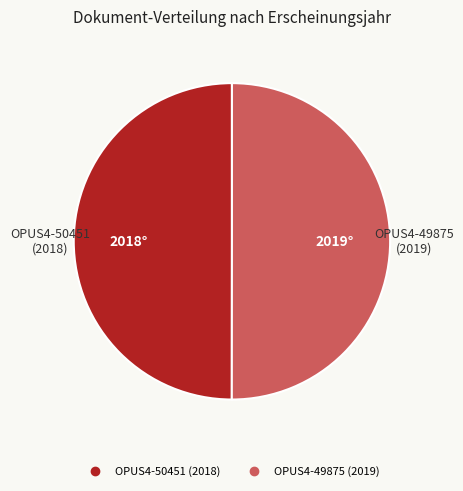

Combined, do OPUS4-49875 (2019) and OPUS4-50451 (2018) account for over 50%?

Yes